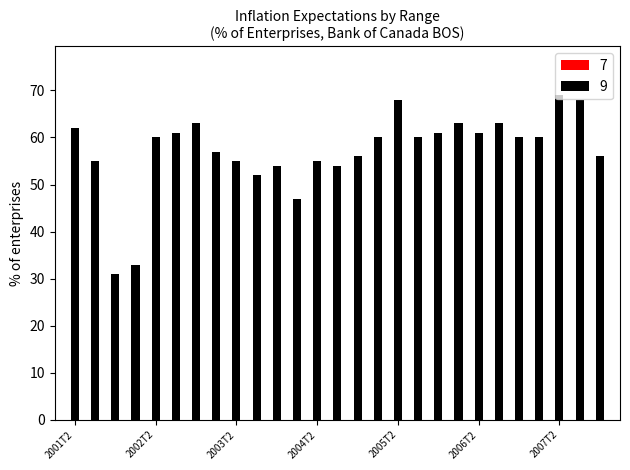

What are all the series names shown in the legend?

7, 9